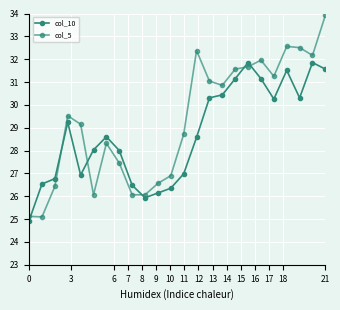

Does the chart have visible grid lines?

Yes